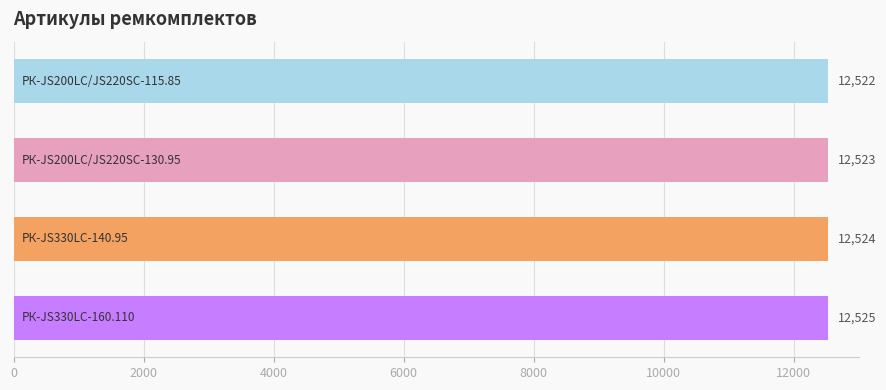

Reading top to bottom, extract all data points from this chart.

12522	12523	12524	12525